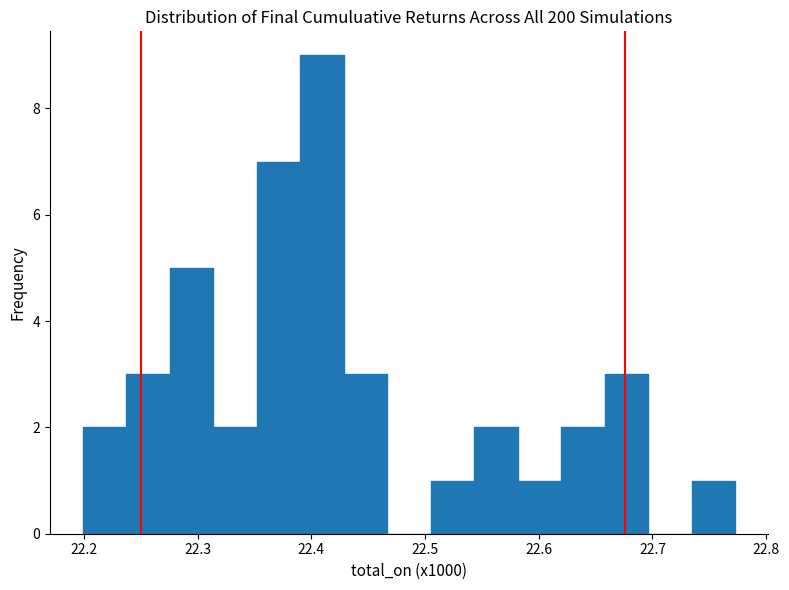

Read against the x-axis, roughly where is the centre of the tallest bar?

22.41